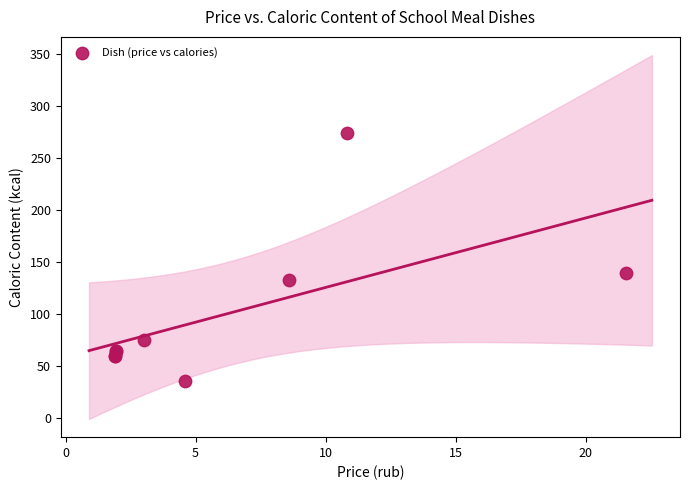

What Y value in the scatter plot is closest to 154?

139.8